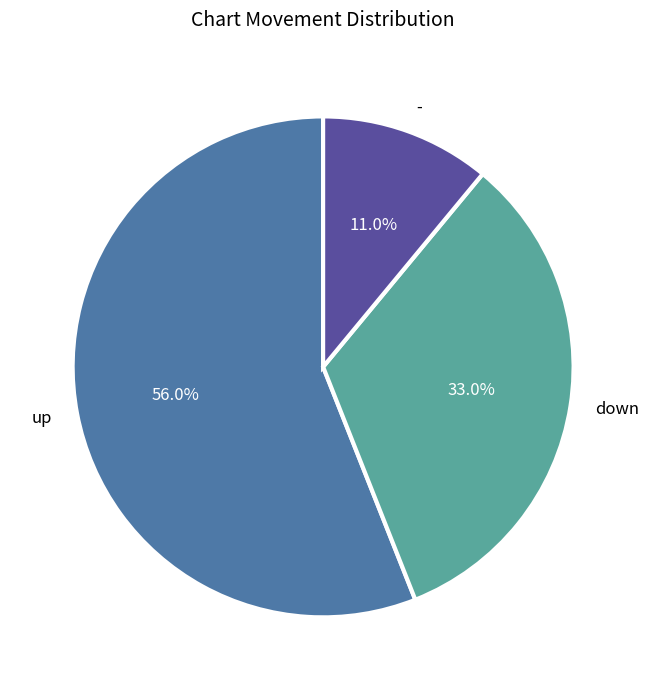

How many segments does this pie chart have?

3